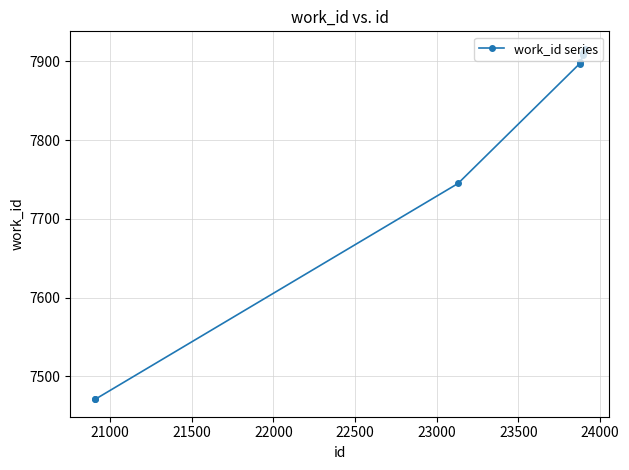

What is the difference between the second highest and second lowest values?

443